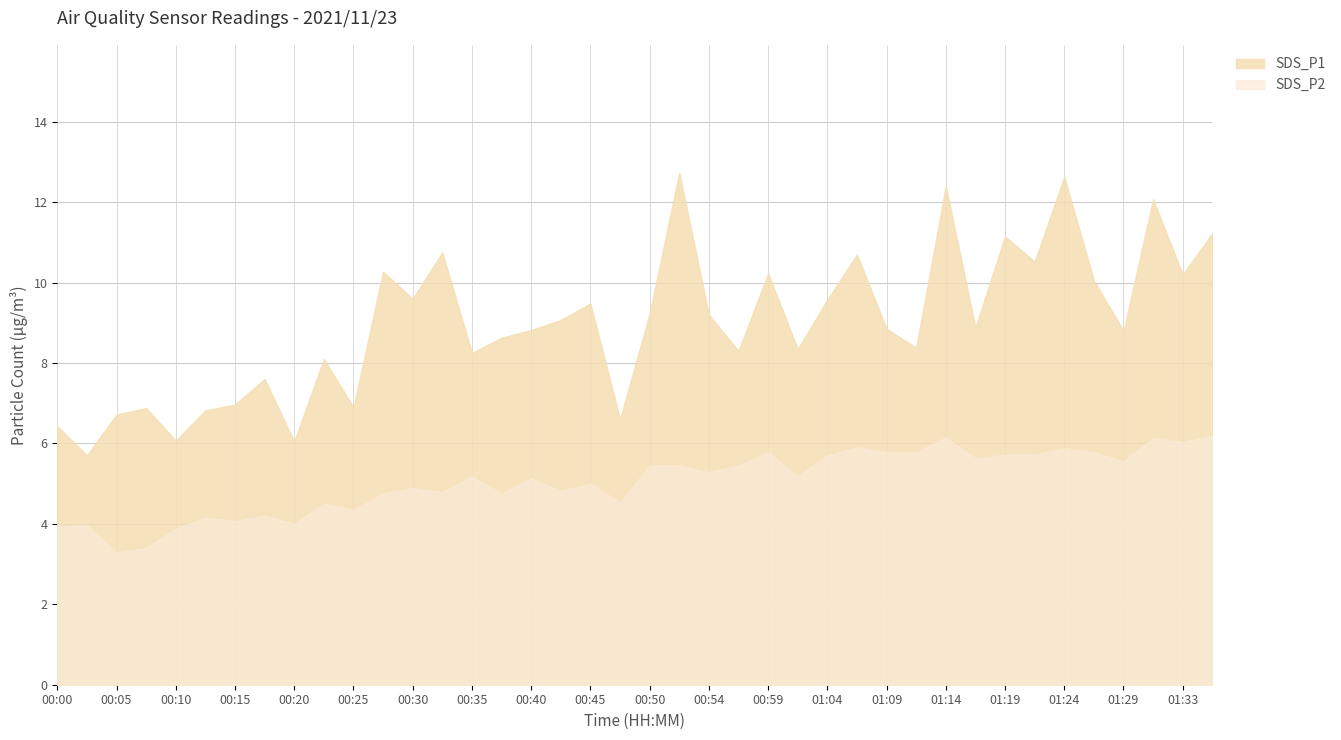

At which category is the sum across all series the highest?

01:14